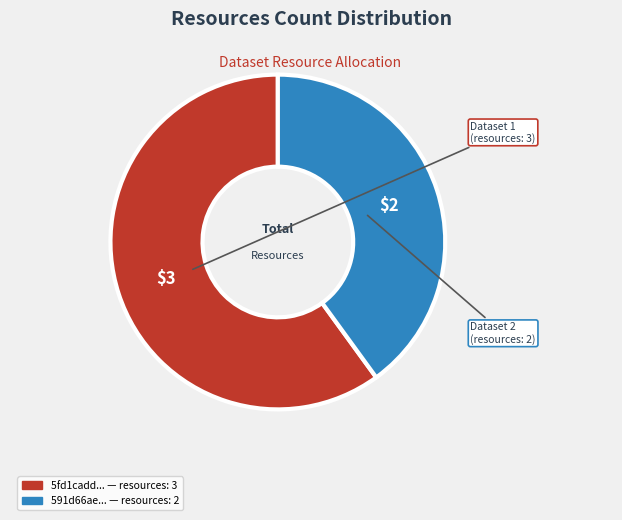

Is there a majority slice in this chart?

Yes